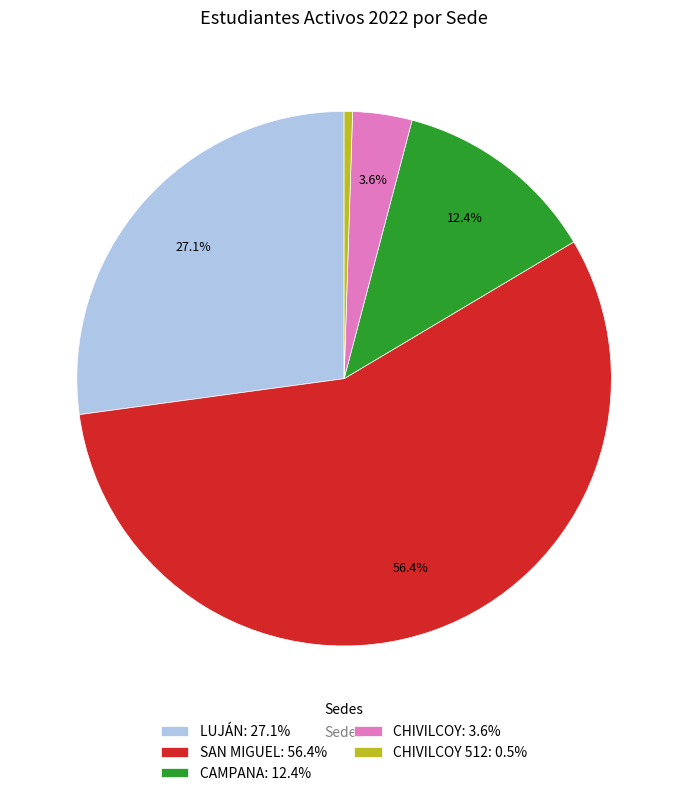

What percentage is NOT represented by CAMPANA: 12.4%?

87.6%